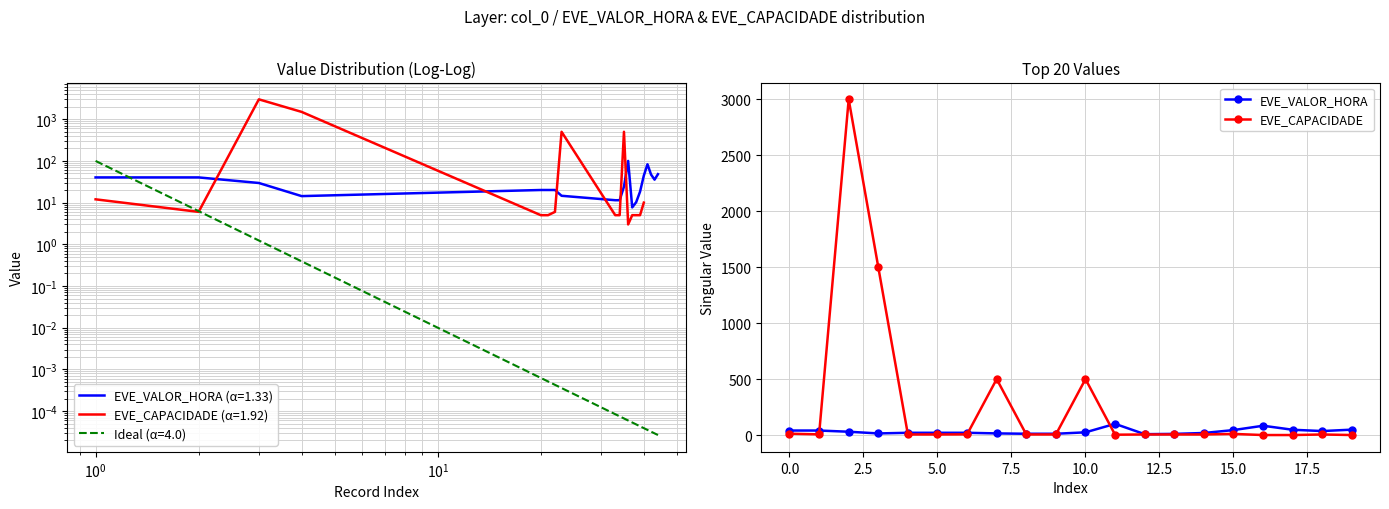

Count the number of data series in this chart.

2